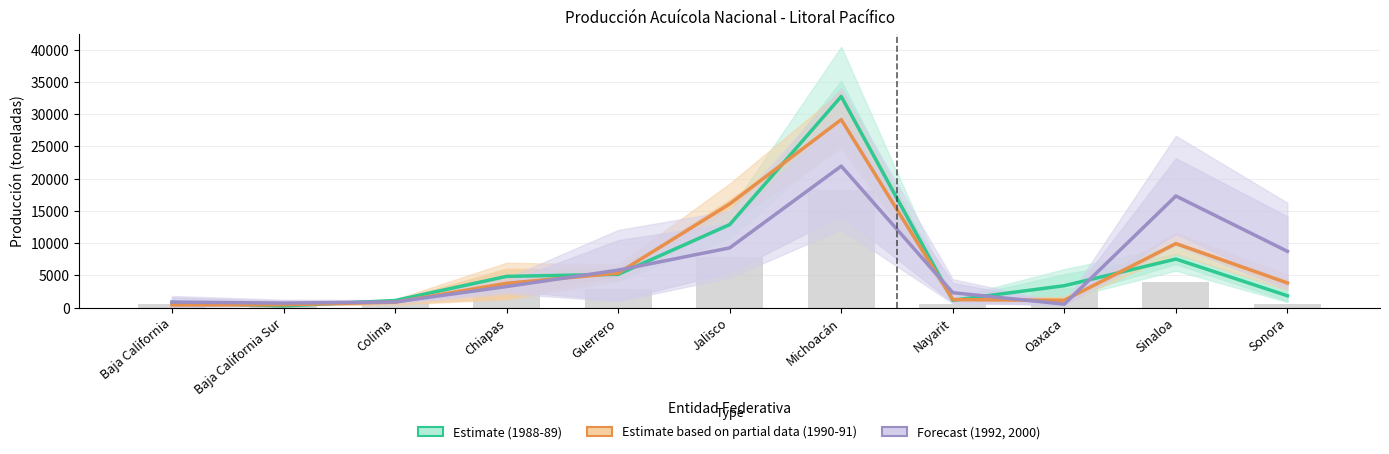

Which series has the largest total across all categories?

Estimate based on partial data (1990-91)